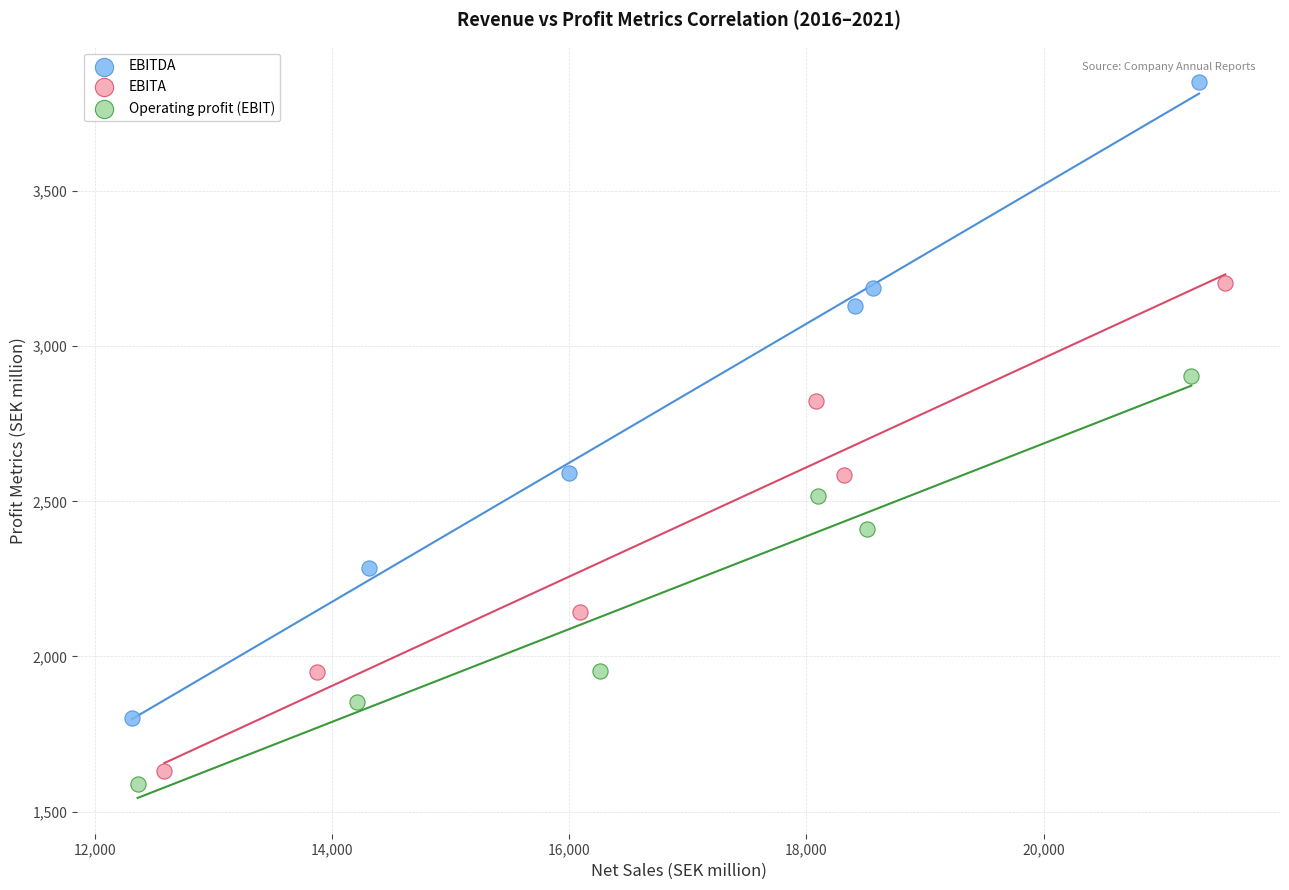

What are all the series names shown in the legend?

EBITDA, EBITA, Operating profit (EBIT)